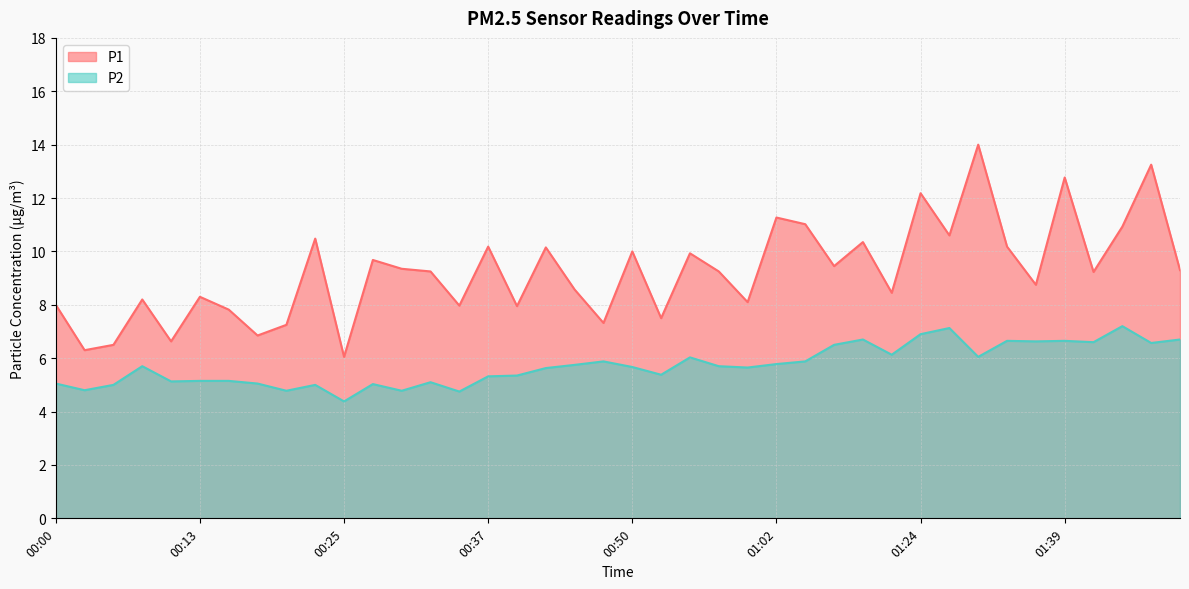

What position from the left is 01:44?

38